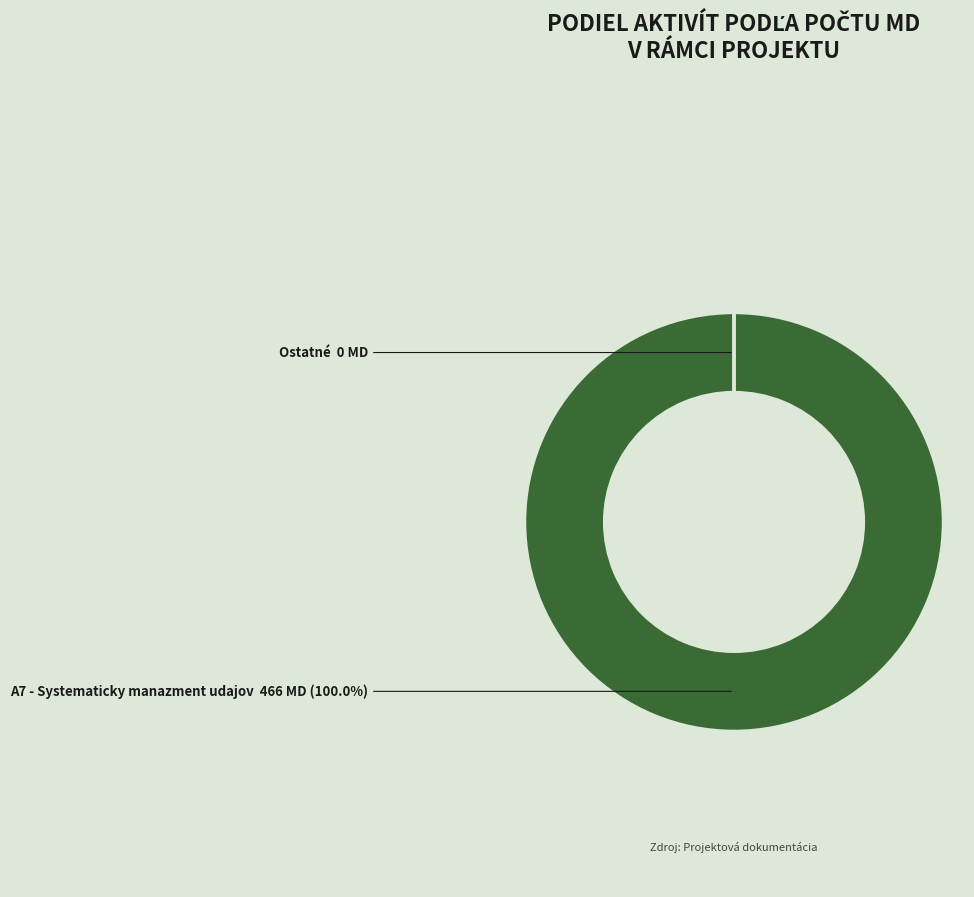

Is there any slice that represents more than half of the pie?

Yes